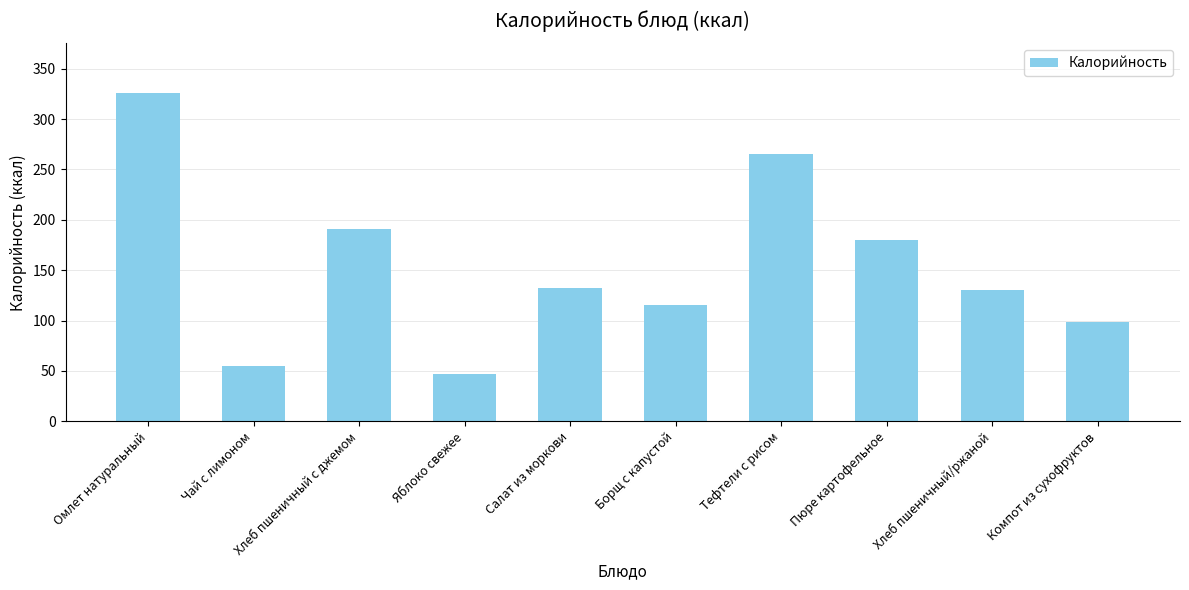

Reading left to right, transcribe all the data shown in this chart.

326.1	54.9	190.5	47.0	132.0	115.4	265.2	180.0	129.9	99.0